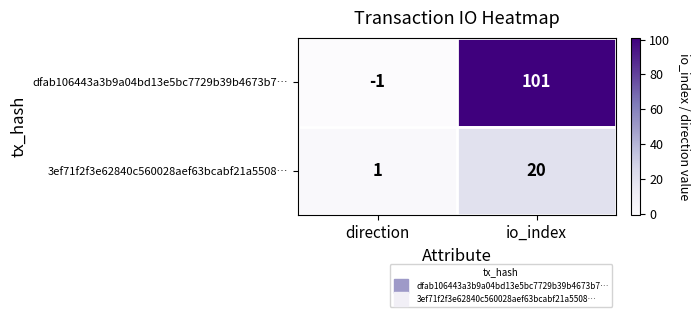

How many distinct data groups are displayed?

2